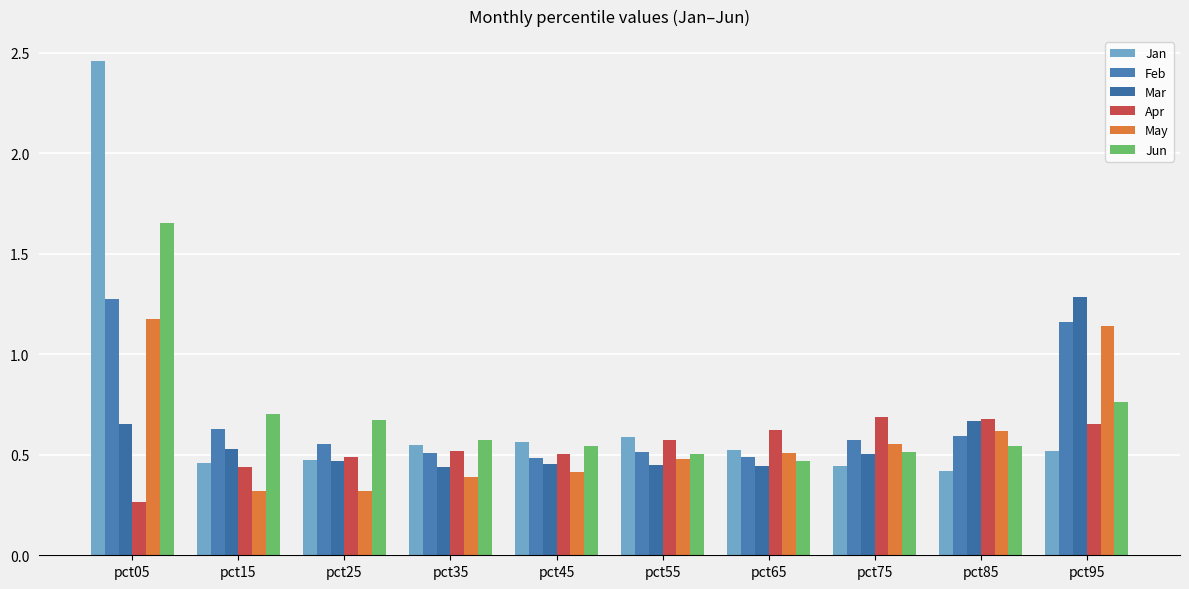

How many series are shown in this chart?

6